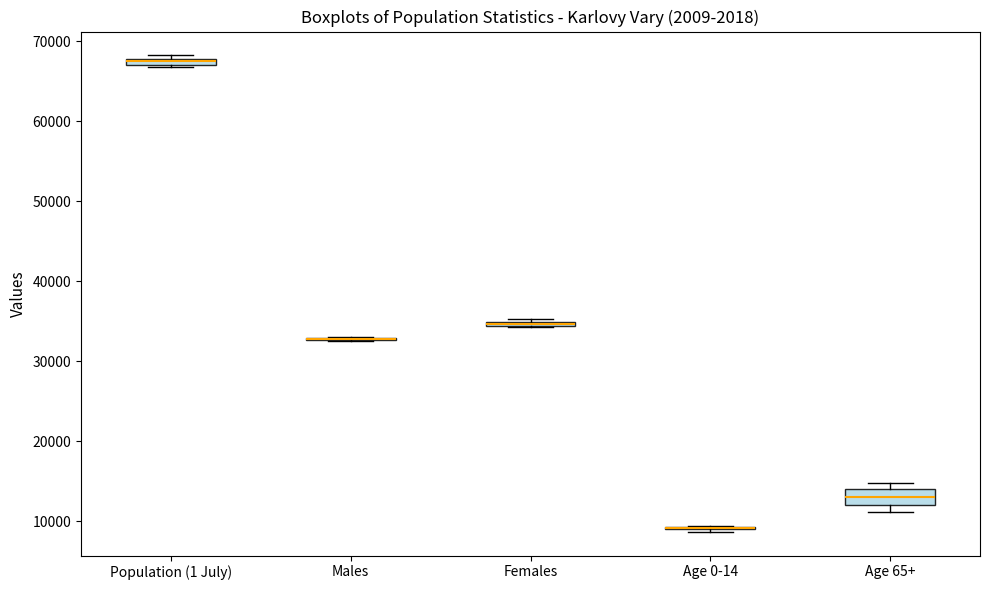

Comparing the boxes themselves (not the whiskers), which one is the tallest?

Age 65+